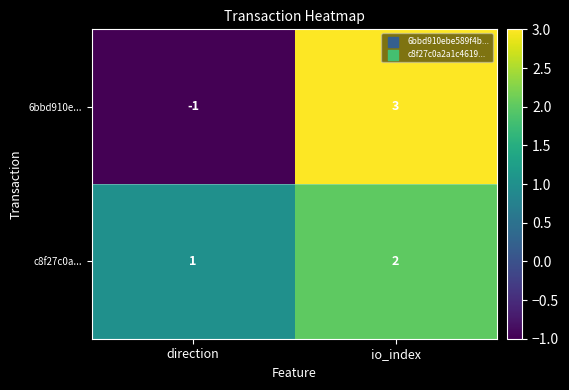

Reading left to right, transcribe all the data shown in this chart.

6bbd910e...: direction=-1	io_index=3
c8f27c0a...: direction=1	io_index=2